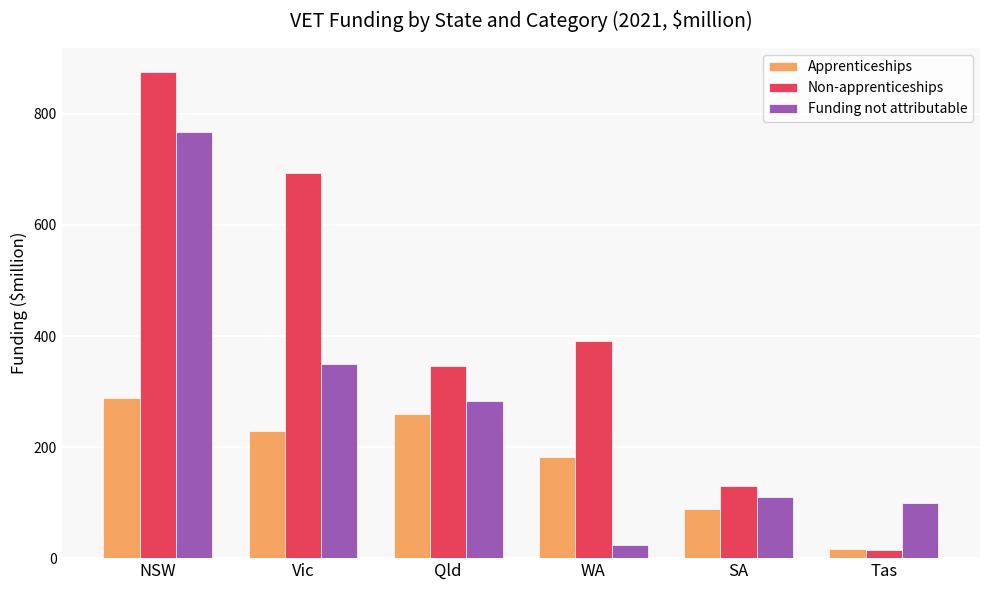

At which category is the sum across all series the highest?

NSW